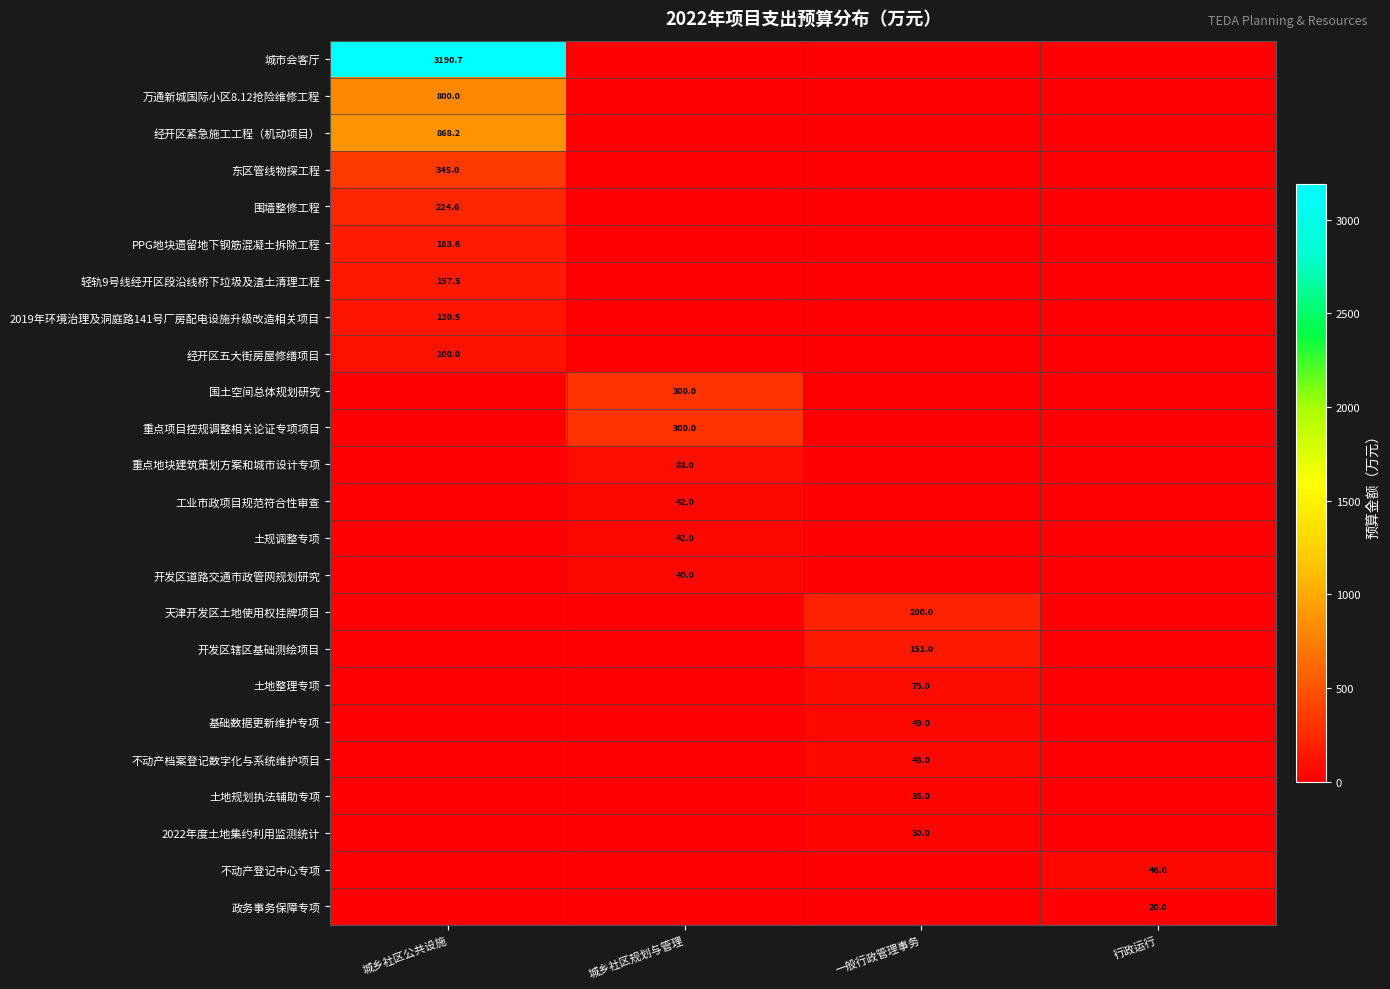

Is the value of 开发区道路交通市政管网规划研究 at 城乡社区规划与管理 greater than the value of 开发区辖区基础测绘项目 at 一般行政管理事务?

No